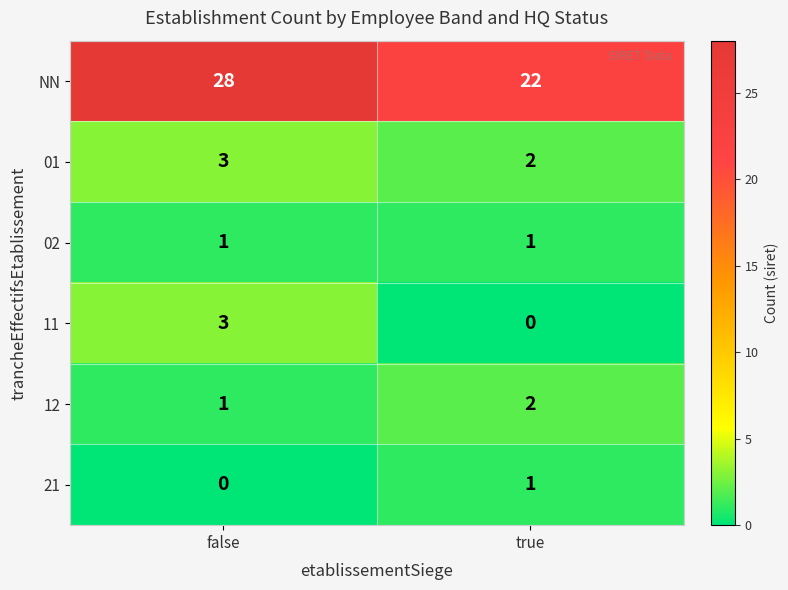

The 12 series shows 1 at false. True or false?

True